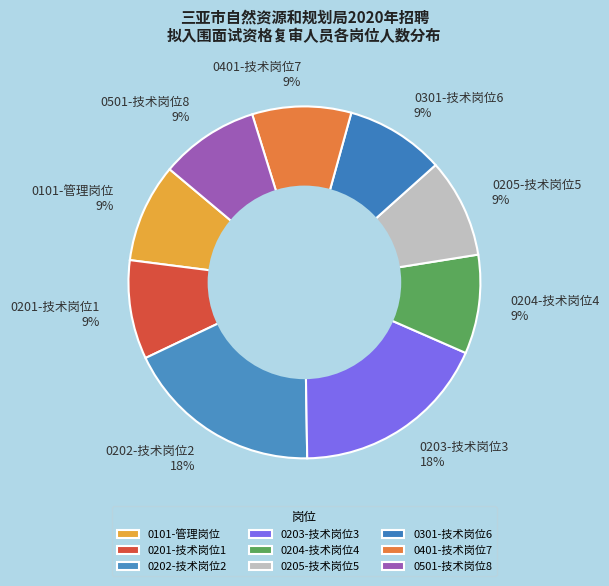

Do 0201-技术岗位1 and 0501-技术岗位8 together represent more than half of the pie?

No